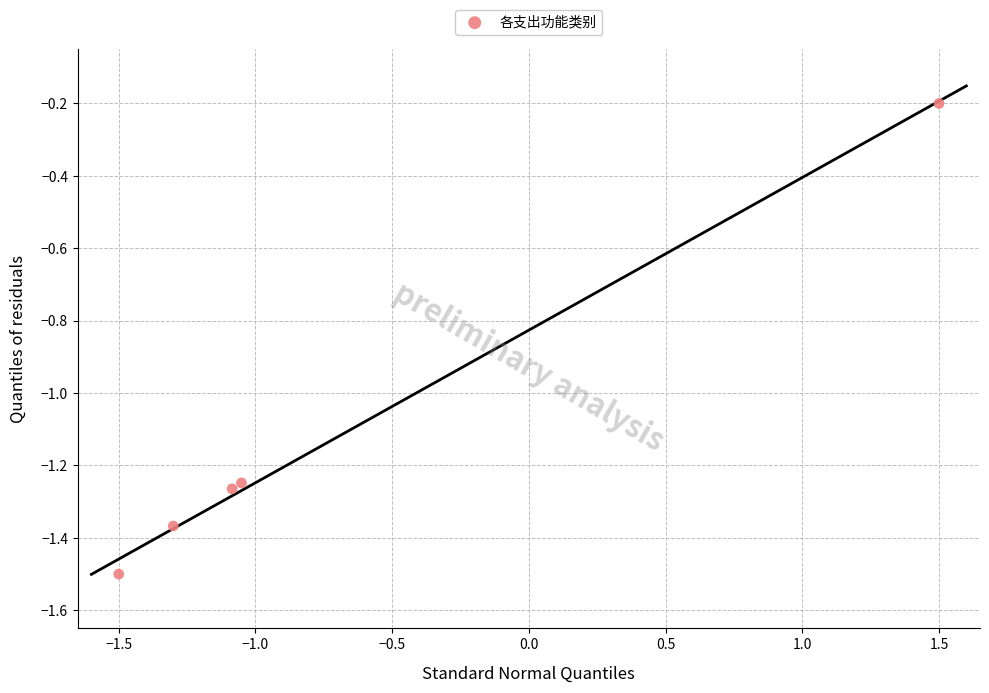

What is the average X value?

-0.7